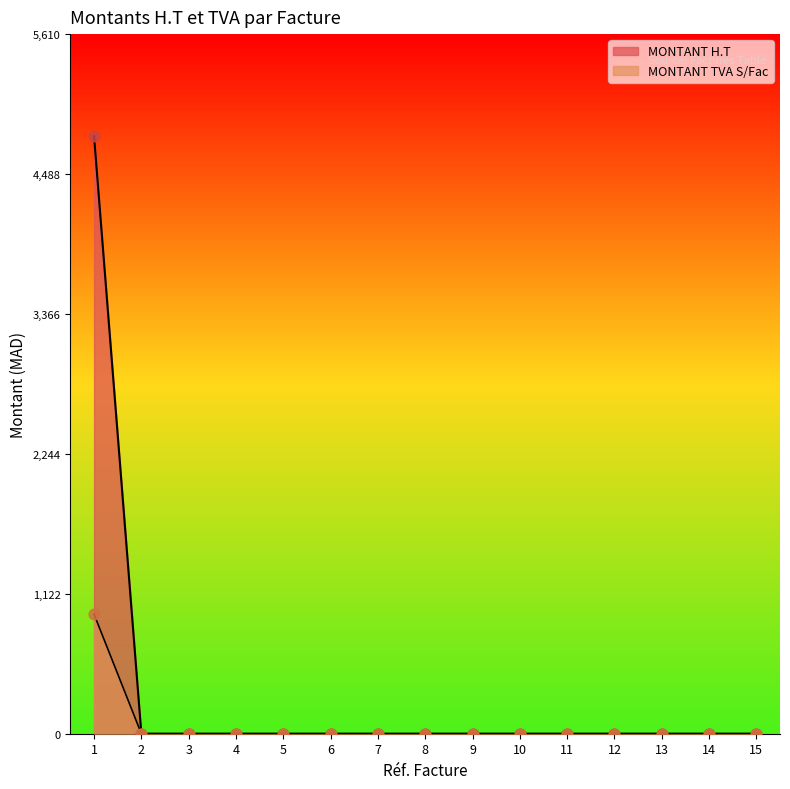

Which series has the largest Y range (max minus min)?

MONTANT H.T